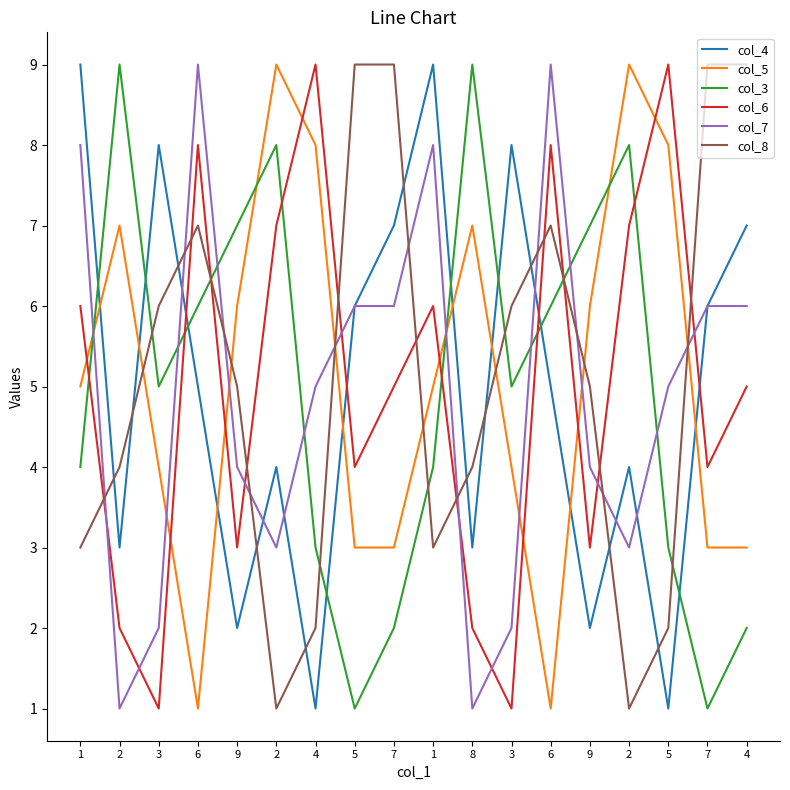

Which series has the largest total across all categories?

col_5